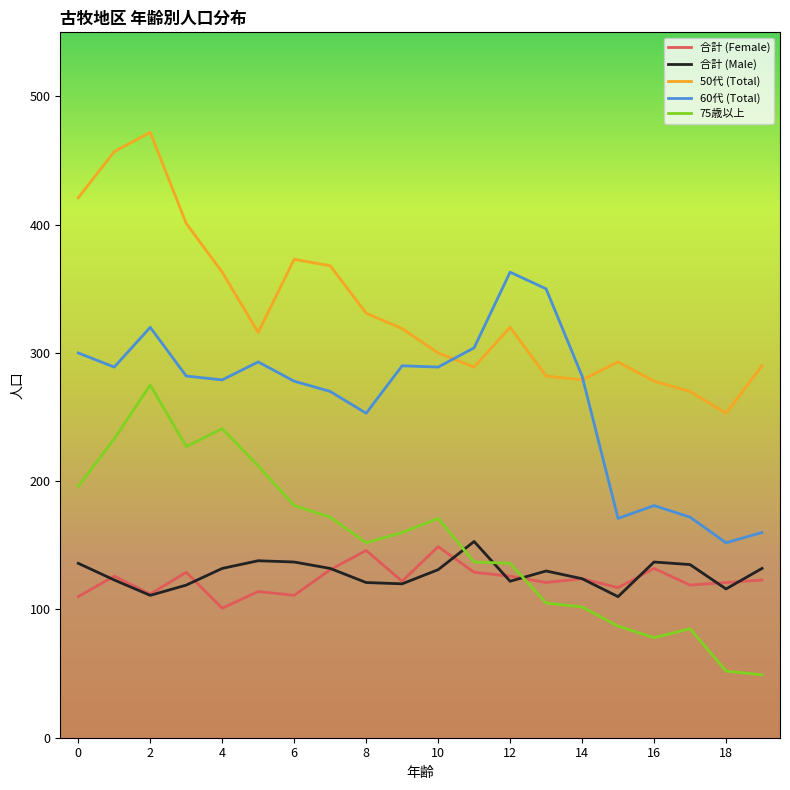

What is the greatest value displayed?

472